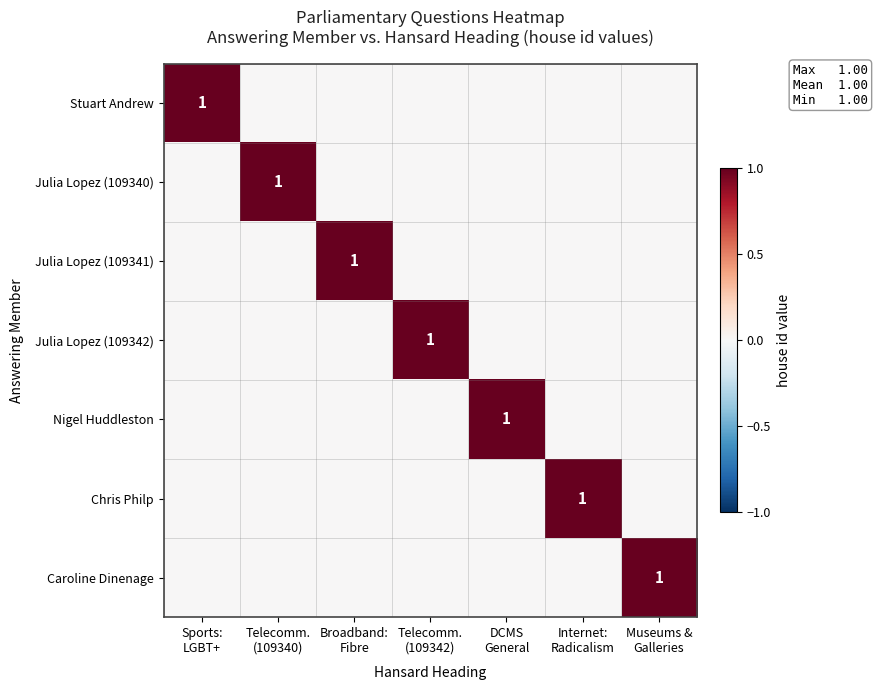

At which category is the sum across all series the highest?

Sports:
LGBT+